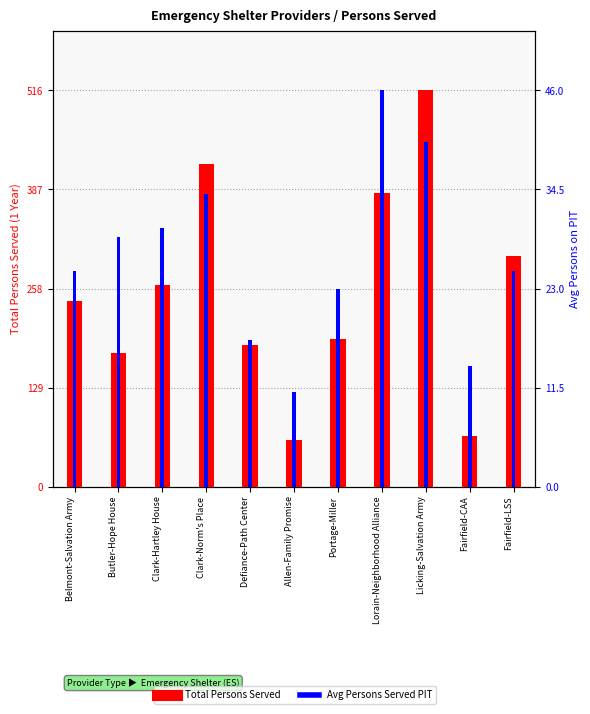

What position from the left is Lorain-Neighborhood Alliance?

8